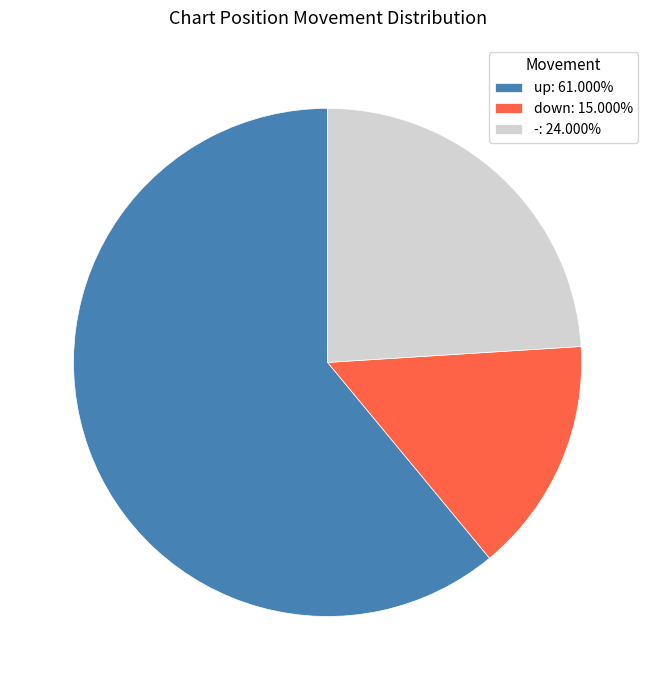

Which slice is the smallest?

down